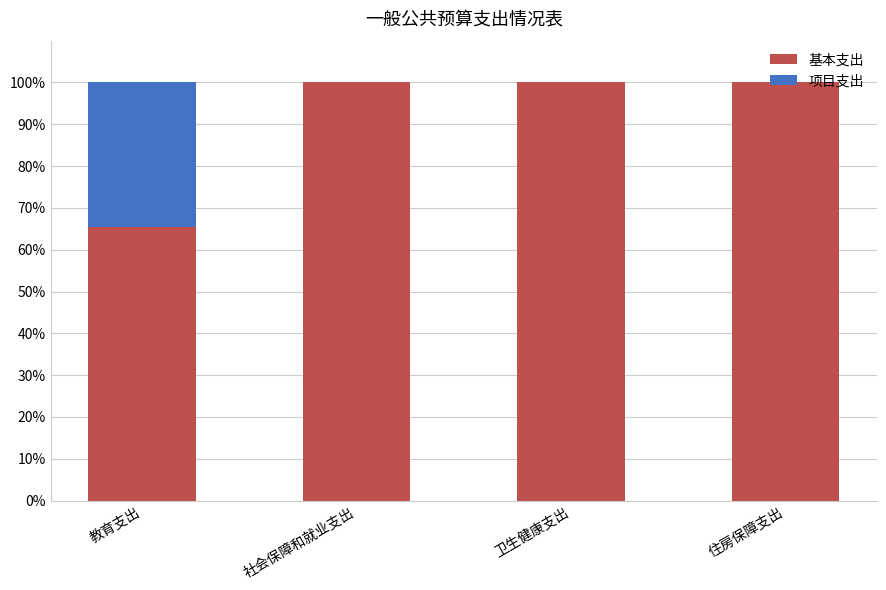

The value of 基本支出 at 住房保障支出 is 157.3. True or false?

False